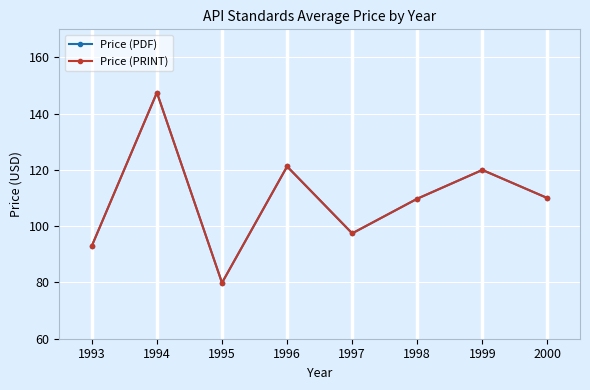

Is this an area chart (filled region under the line)?

No